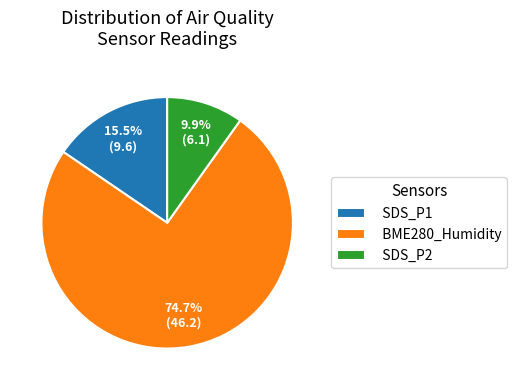

Rank the categories by value from highest to lowest.

BME280_Humidity, SDS_P1, SDS_P2